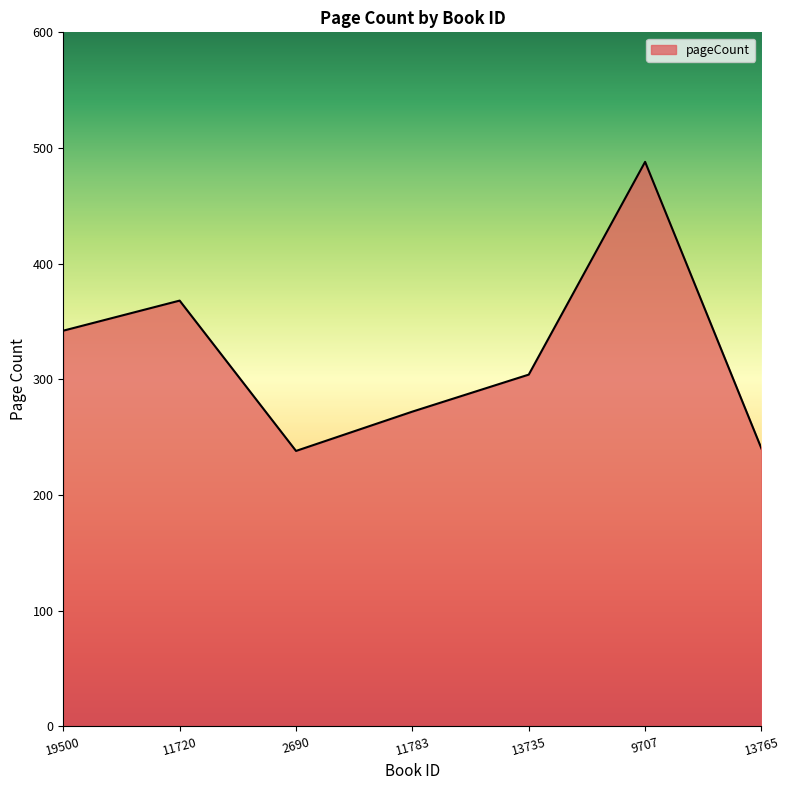

What value does the data have at 19500, to the nearest 50?

350